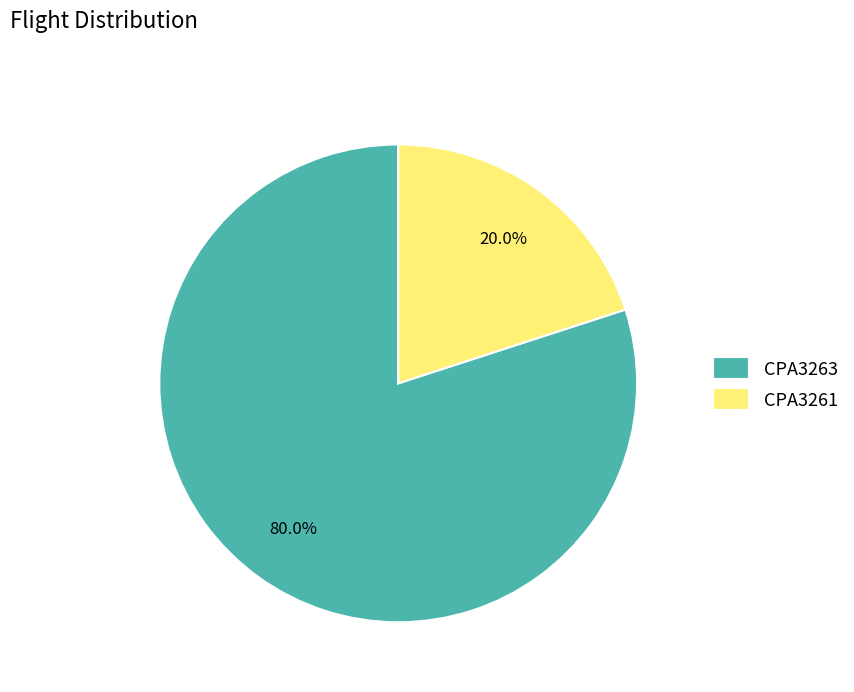

Is it true that CPA3263 is 80% of the pie?

True